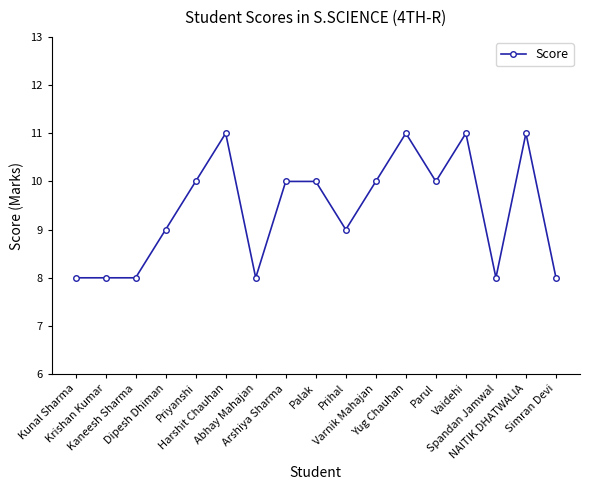

Count the values in the range 8 to 10.

13